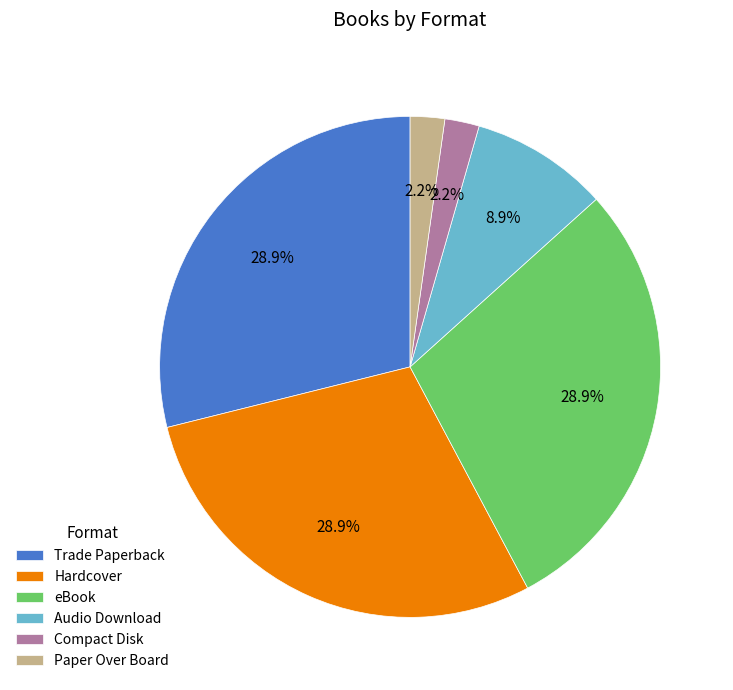

What percentage do Trade Paperback and Hardcover together represent?

57.8%